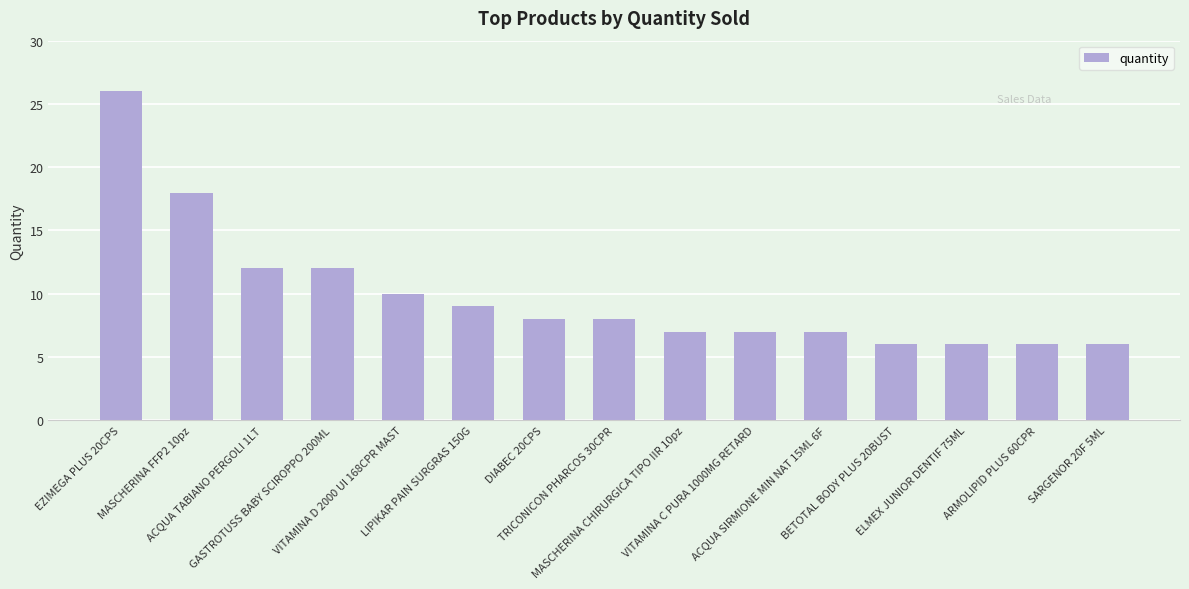

What is the difference between the maximum and minimum values?

20